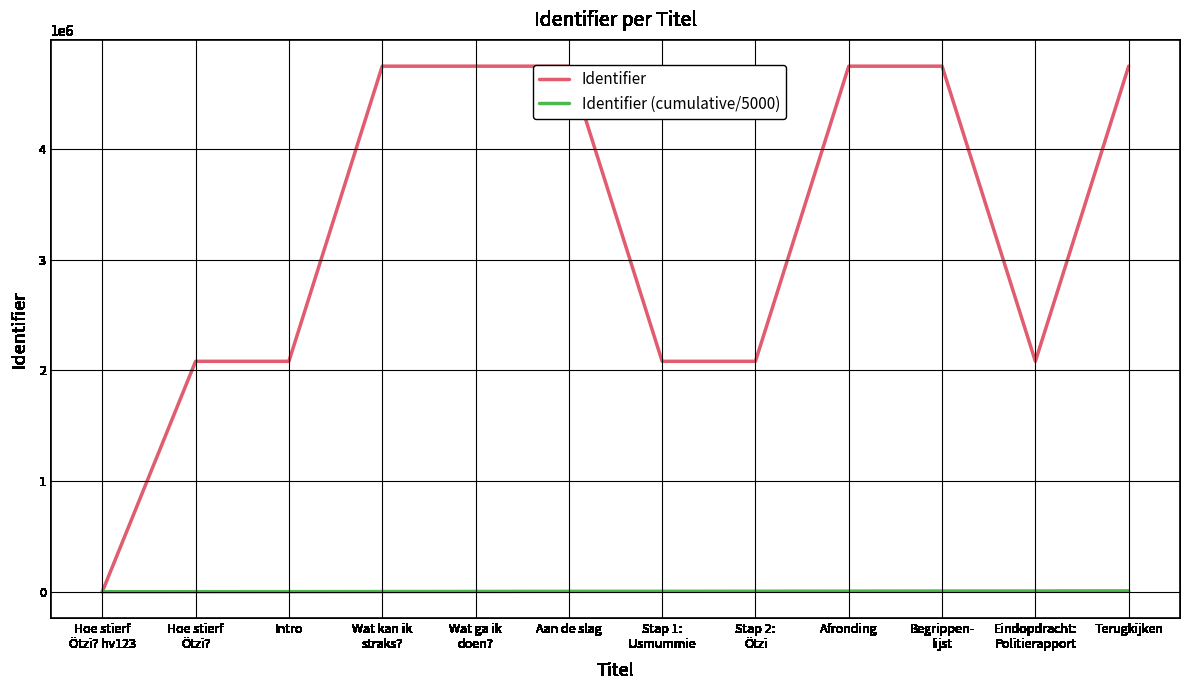

Rank the series at Wat ga ik
doen? from highest to lowest value.

Identifier, Identifier (cumulative/5000)